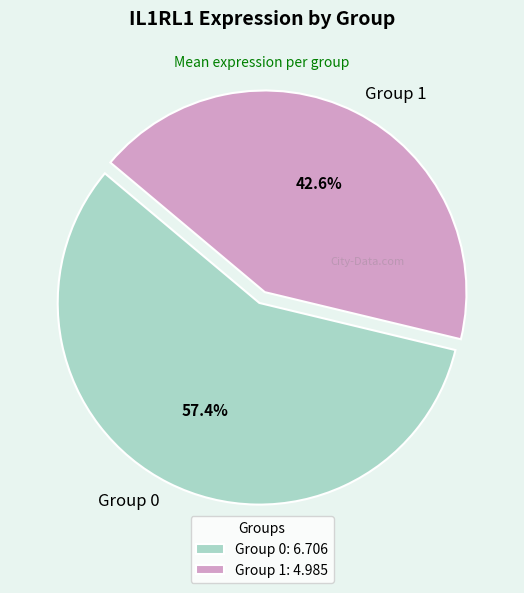

To the nearest percent, what is the combined percentage of Group 1 and Group 0?

100%